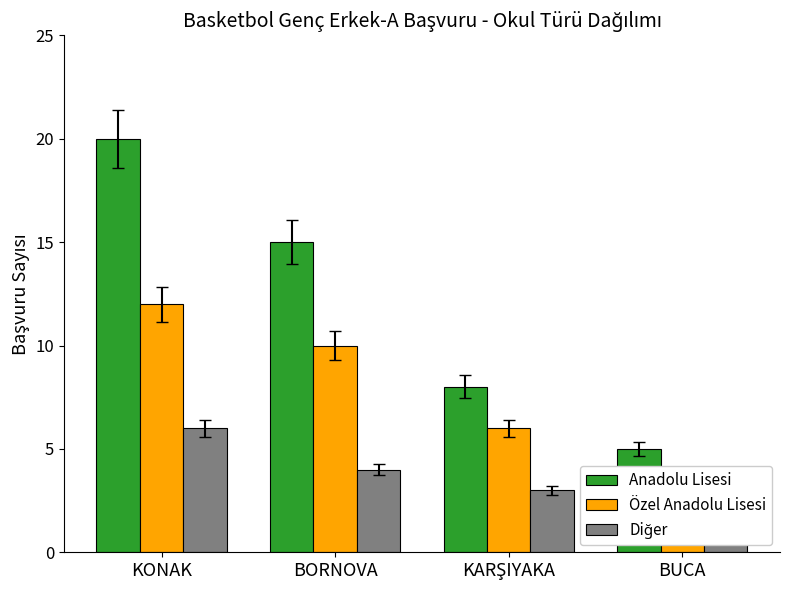

Reading left to right, what are all the values shown in this chart?

Anadolu Lisesi: 20	15	8	5
Özel Anadolu Lisesi: 12	10	6	3
Diğer: 6	4	3	2